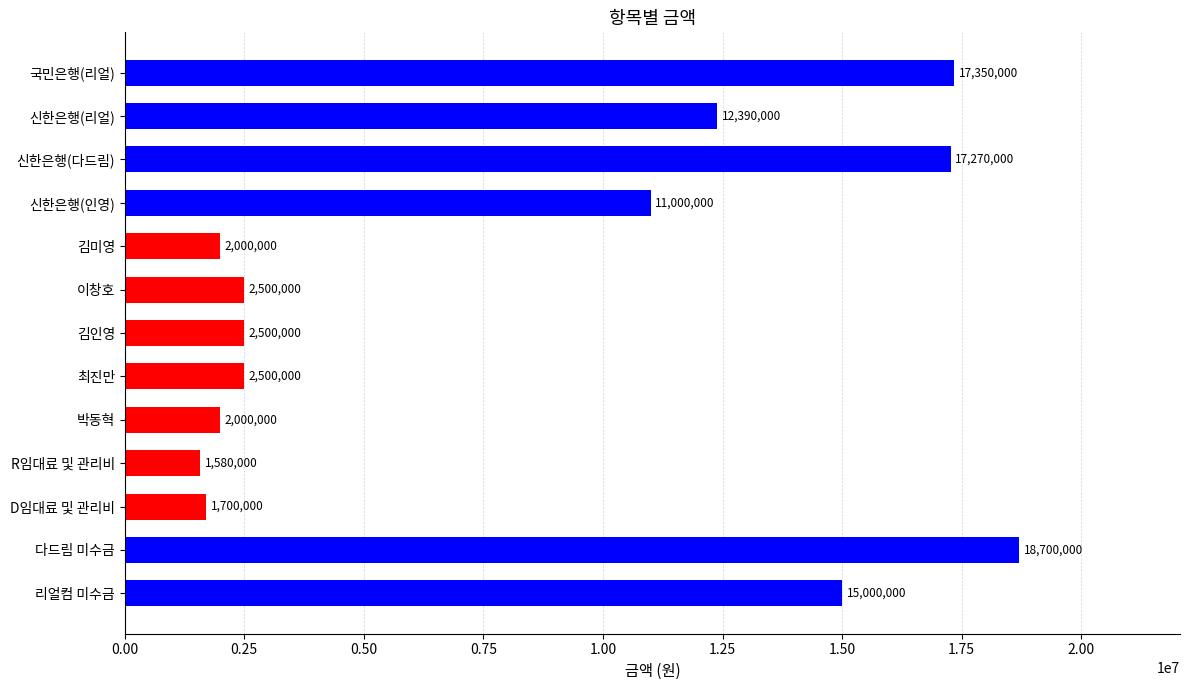

What is the approximate value at 김인영?

2500000